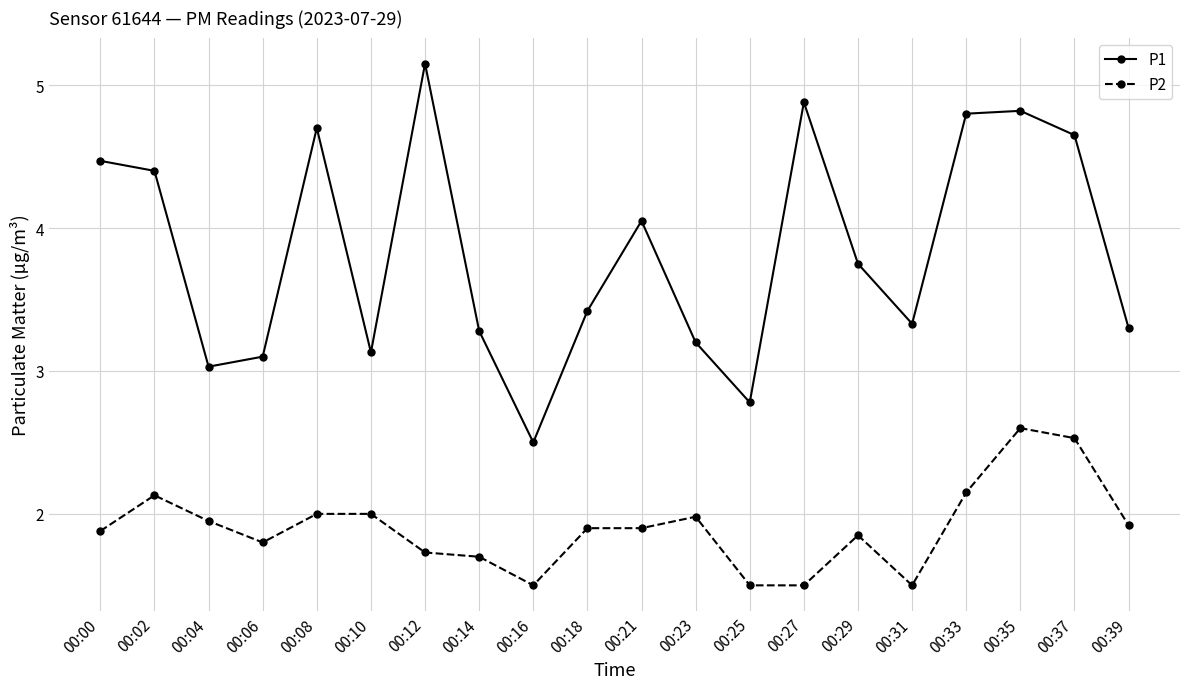

Which category has the highest value in the P2 series?

00:35